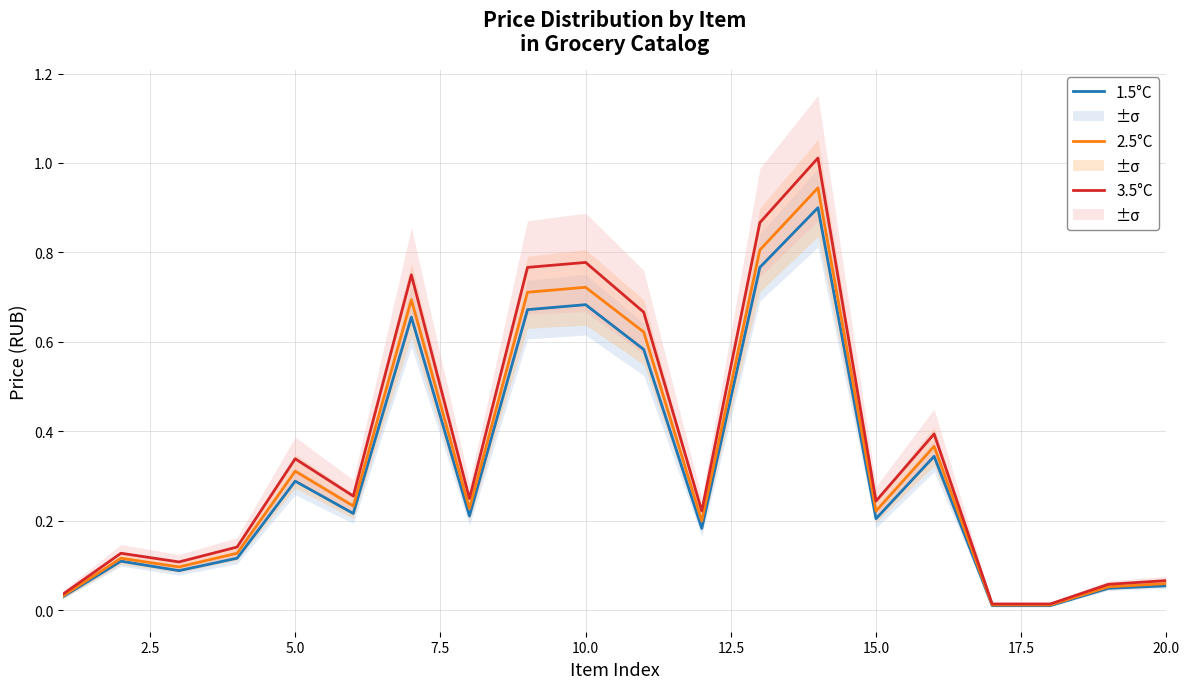

What is the maximum value for 3.5°C?

1.0